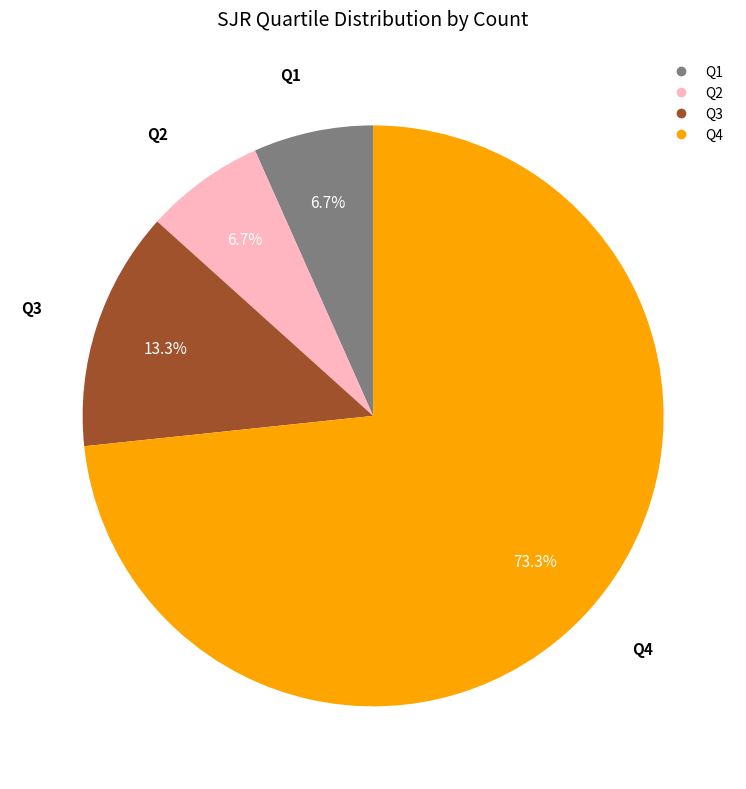

Does any single category account for the majority?

Yes